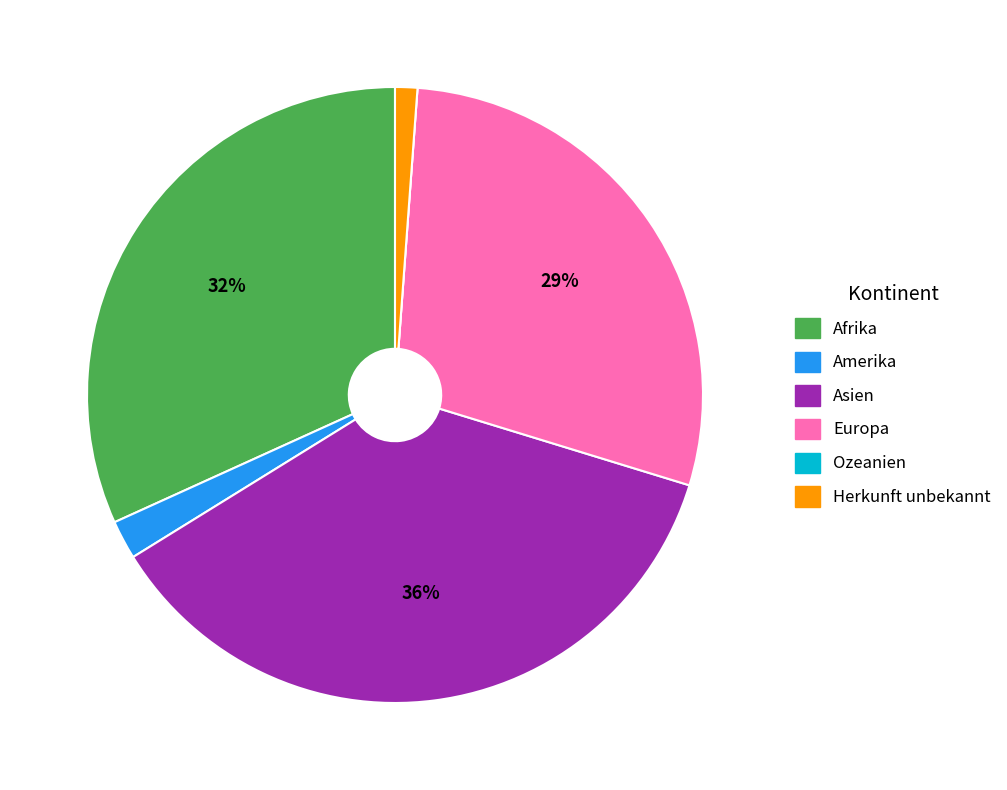

Is there any slice that represents more than half of the pie?

No